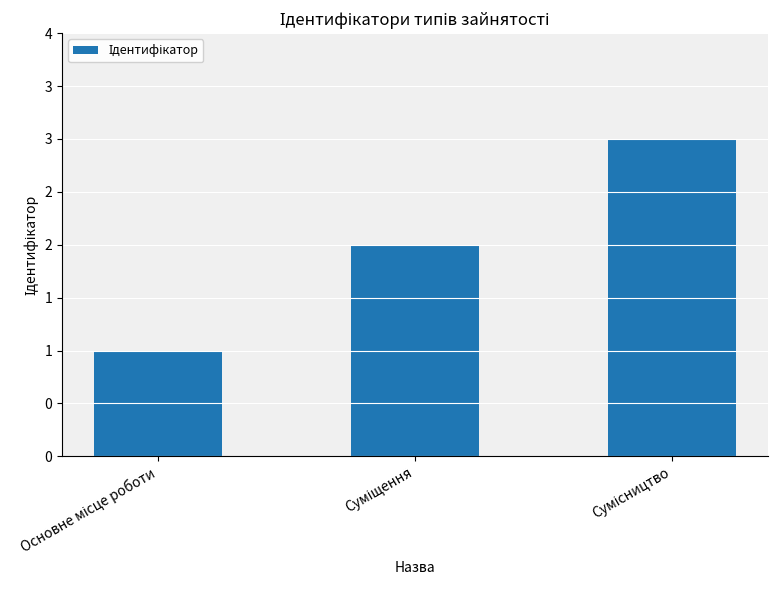

The chart shows a value of 1 at Основне місце роботи. True or false?

False